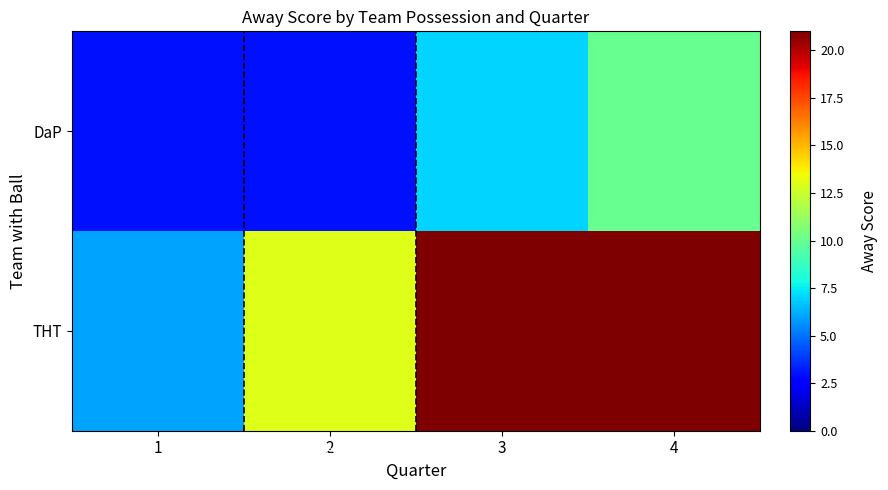

List the series in order of their overall mean, highest first.

THT, DaP